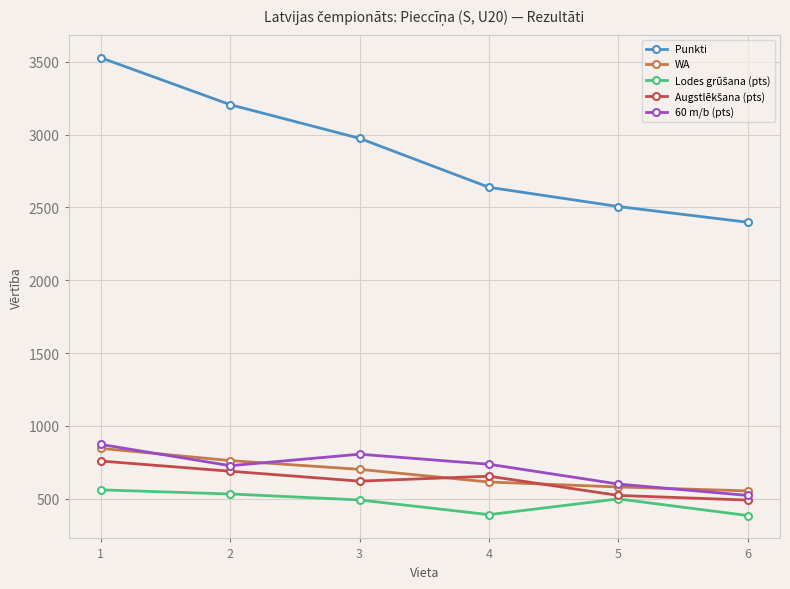

Which series has the largest range (max minus min)?

Punkti